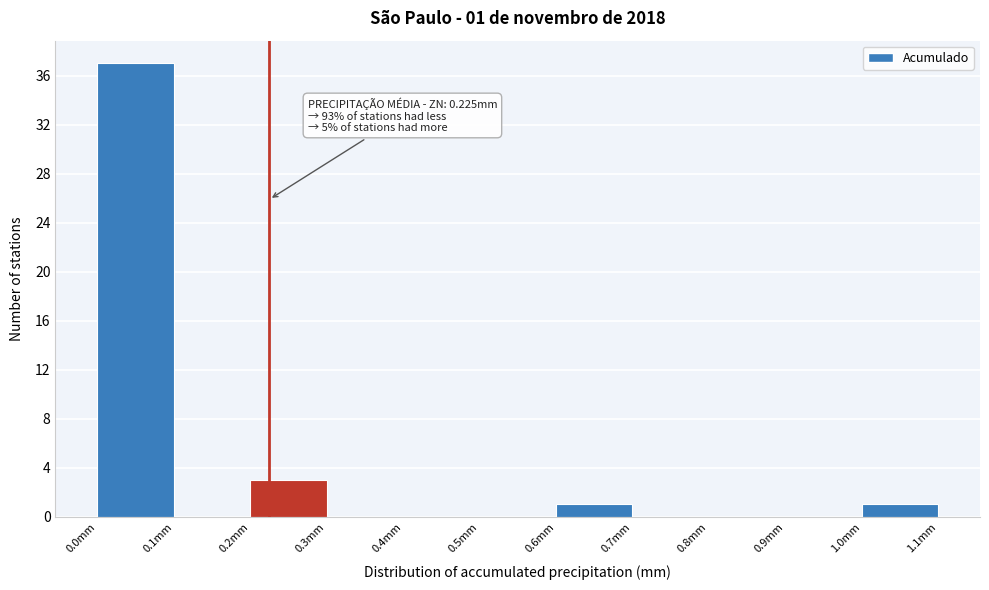

Which range on the x-axis has the tallest bar?

0.0 to 0.1